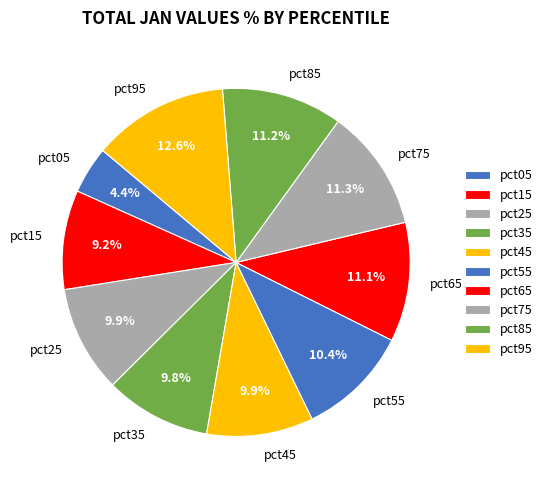

To the nearest percent, what is the difference between the pct85 and pct35 slice percentages?

1%